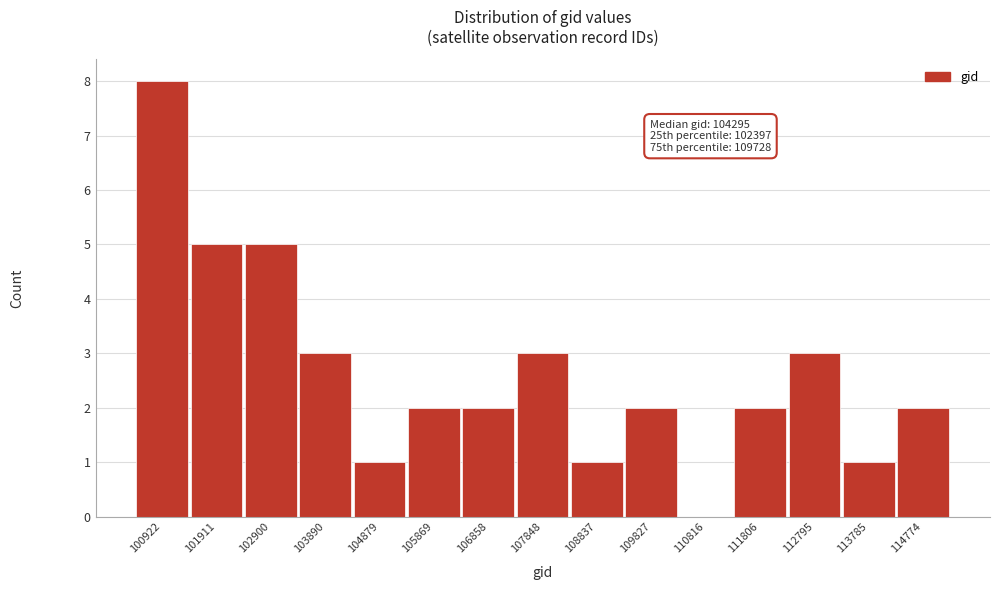

Reading left to right, transcribe all the data shown in this chart.

100922=8	101911=5	102900=5	103890=3	104879=1	105869=2	106858=2	107848=3	108837=1	109827=2	110816=0	111806=2	112795=3	113785=1	114774=2